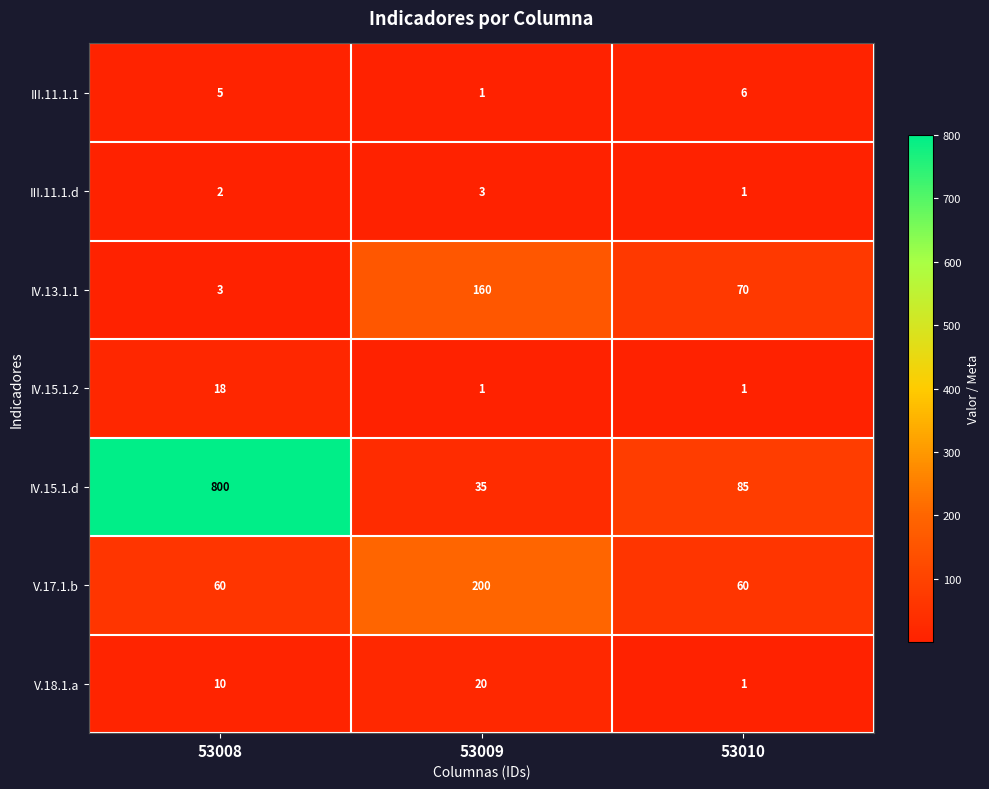

Which series has the largest range (max minus min)?

IV.15.1.d